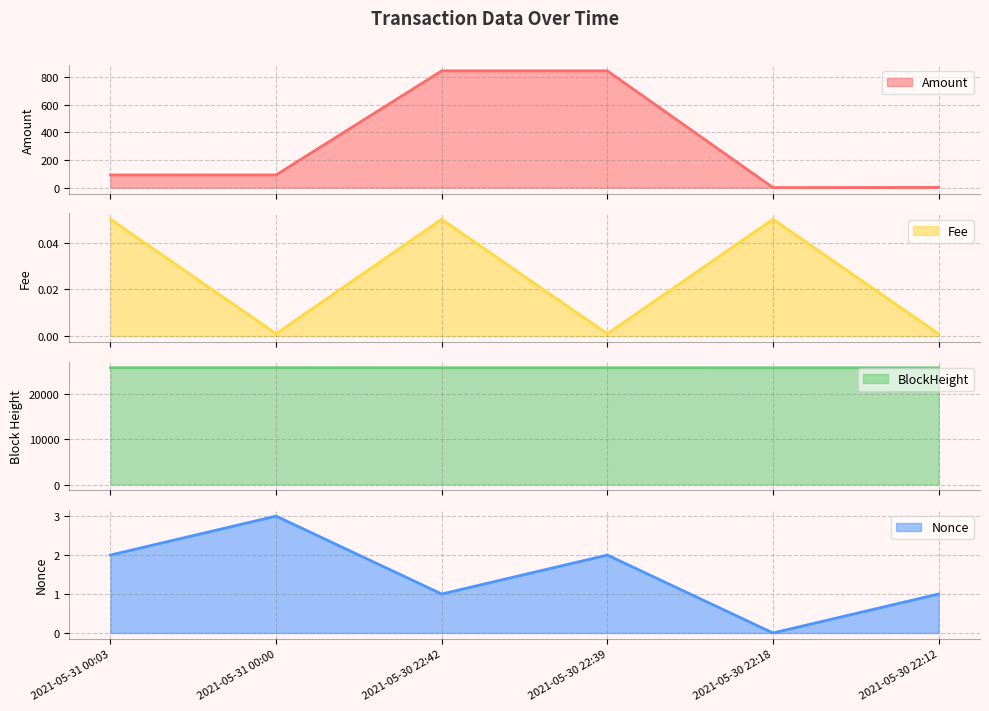

What is the label of the 1st point from the right?

2021-05-30 22:12